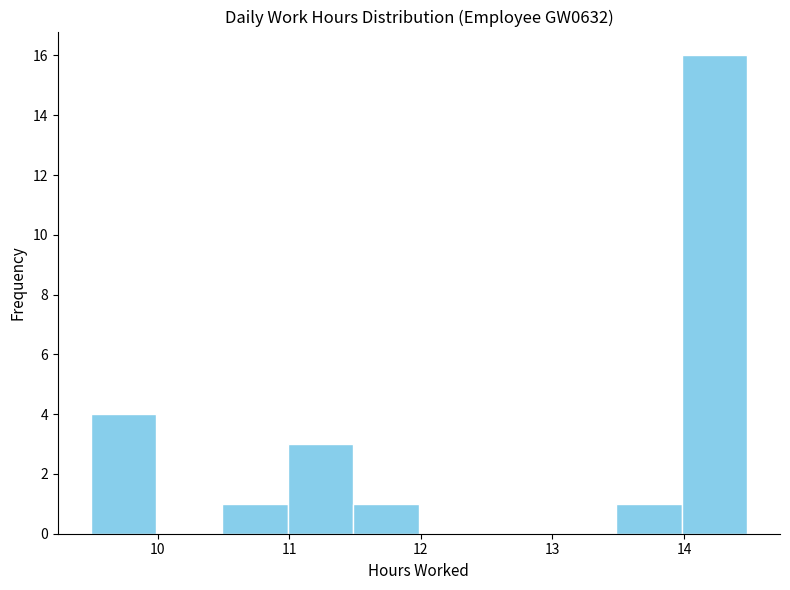

Over which range of the x-axis is the bar tallest?

14.0 to 14.5